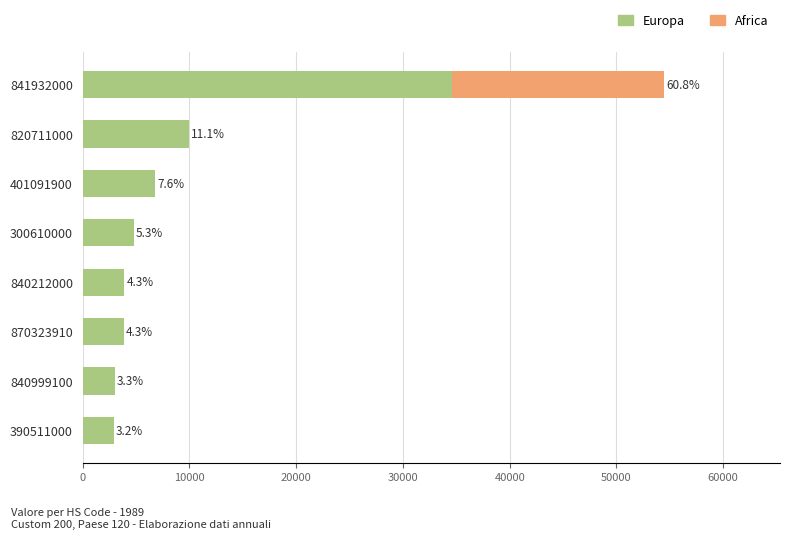

List the series in order of their overall mean, lowest first.

Africa, Europa